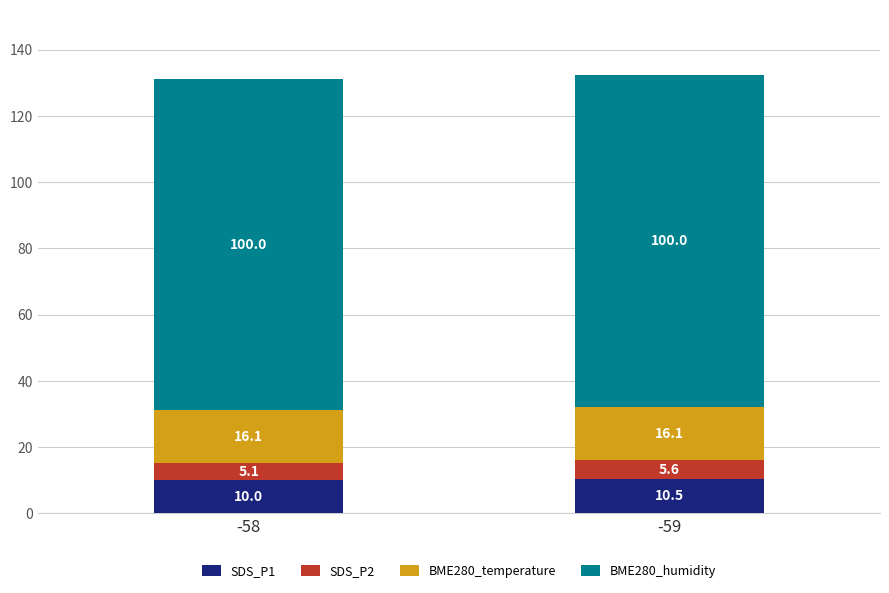

What is the total value across all series at -59?

132.2